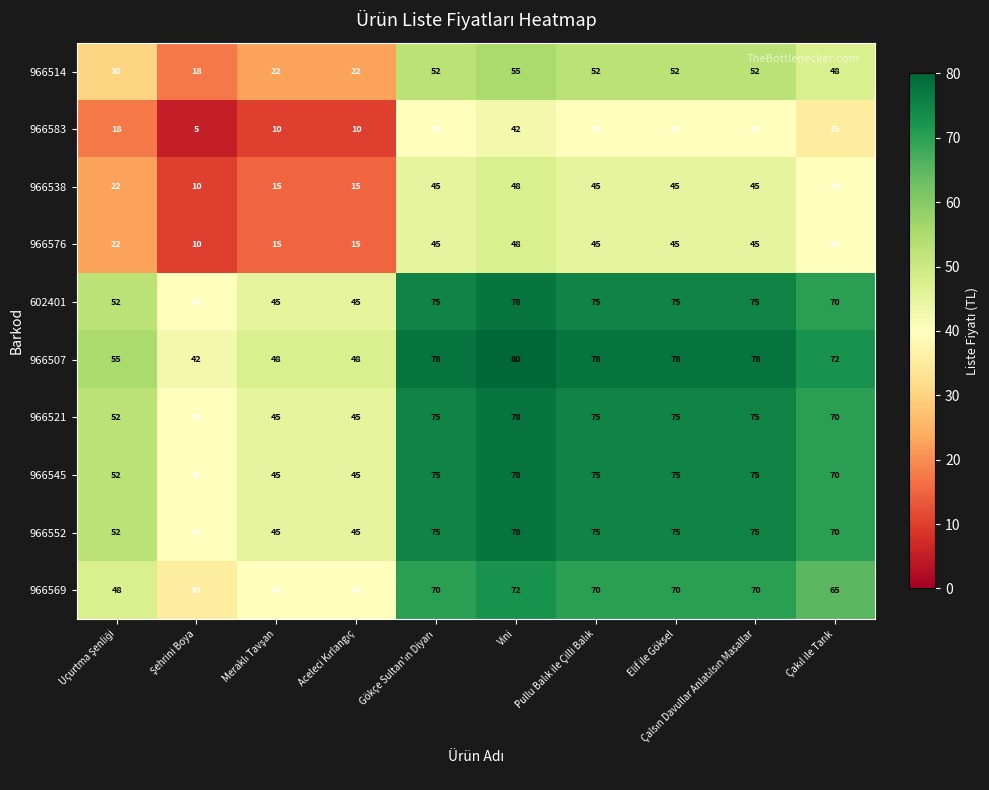

What is the average value of the 966521 series?

63